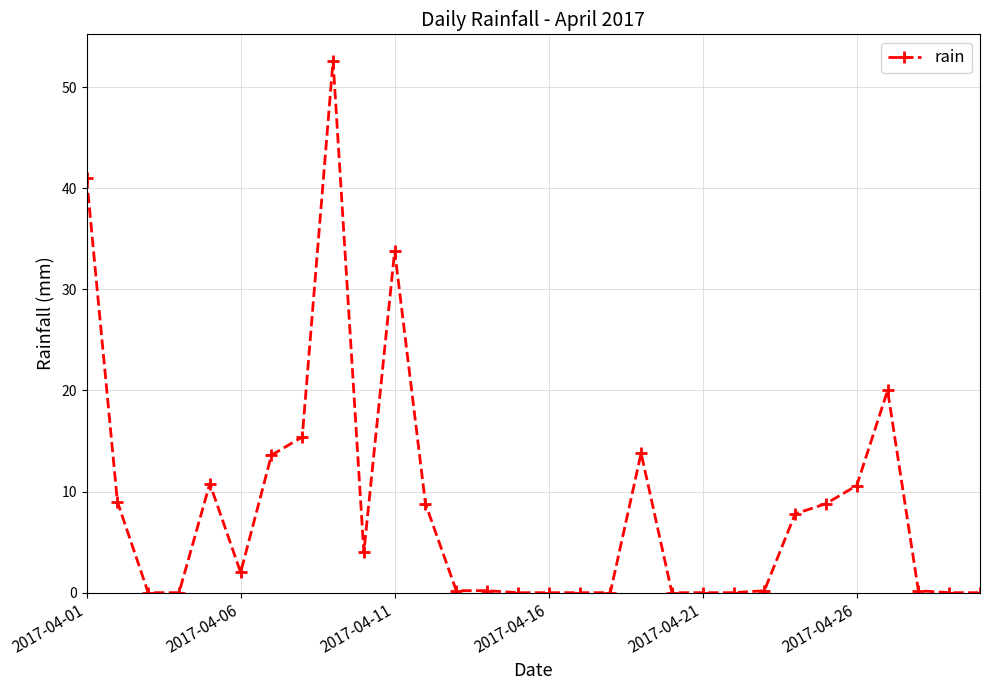

What is the value of the 27th point from the left?

20.0